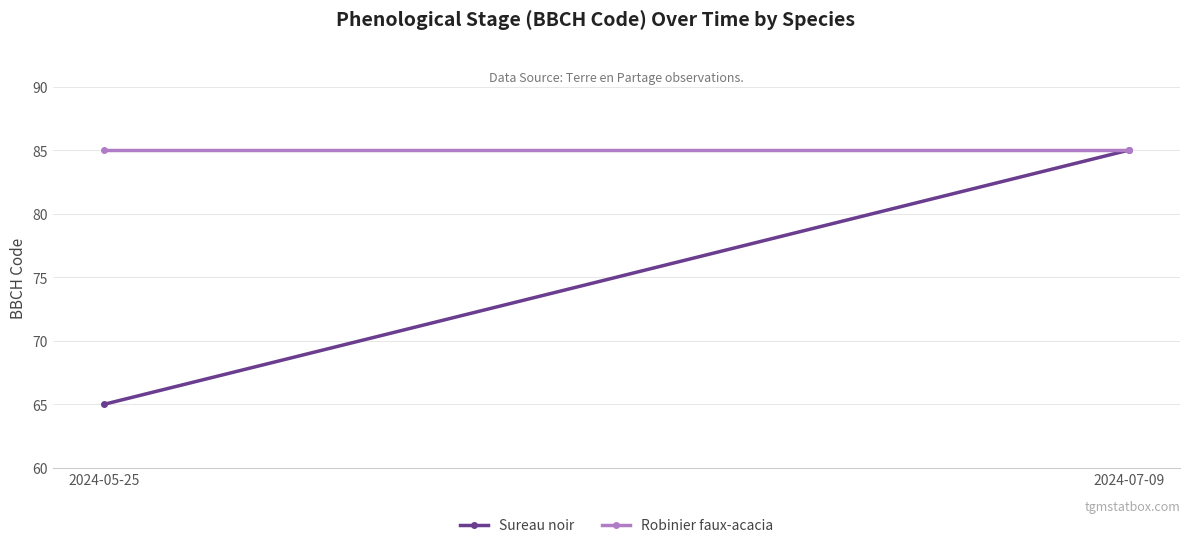

Which series changed the most between 2024-05-25 and 2024-07-09?

Sureau noir